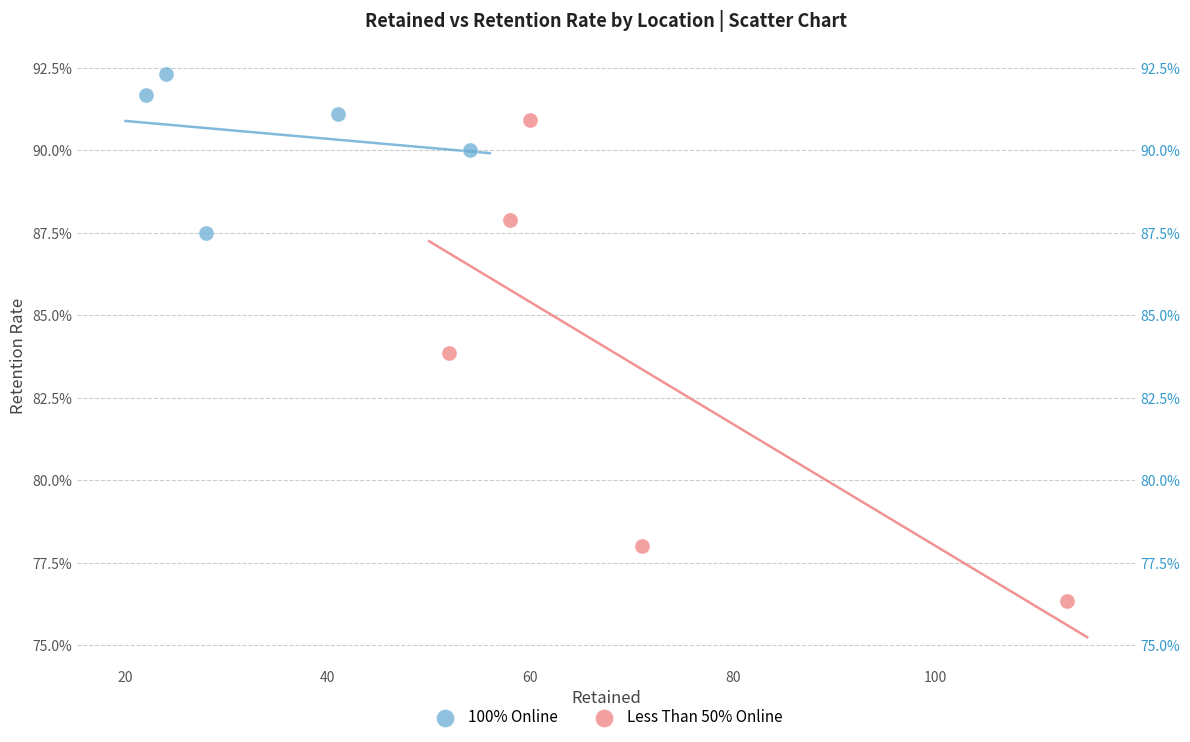

Which series reaches the minimum Y coordinate?

Less Than 50% Online